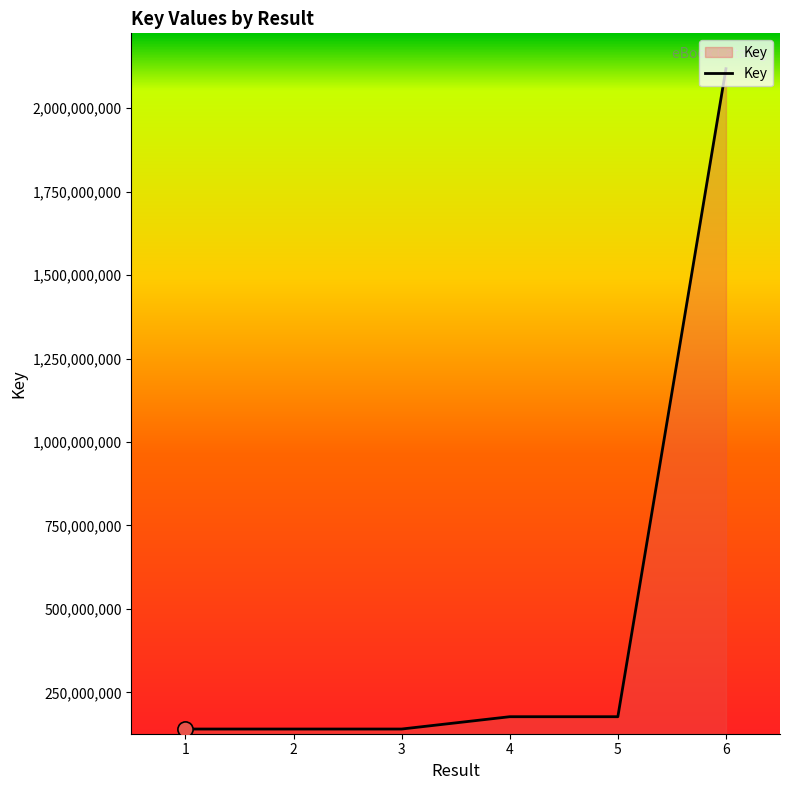

Between 2 and 6, which is larger?

6